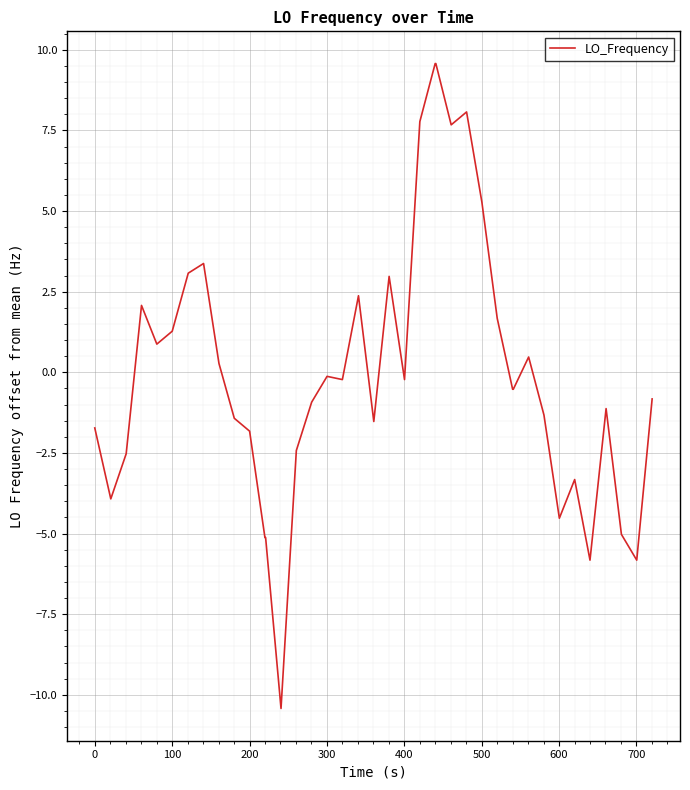

What is the minimum value shown in the chart?

-10.4